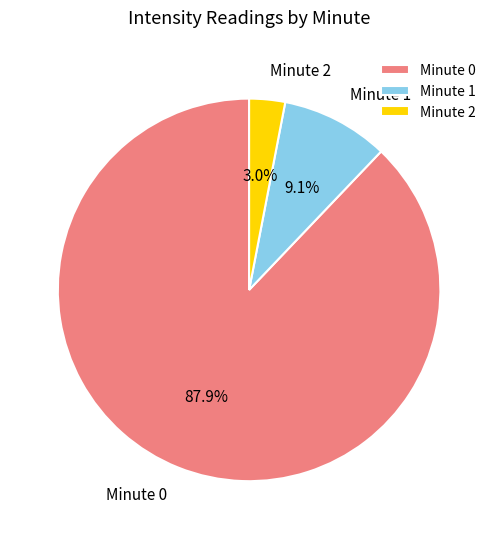

How much of the chart is everything except Minute 2?

97.0%